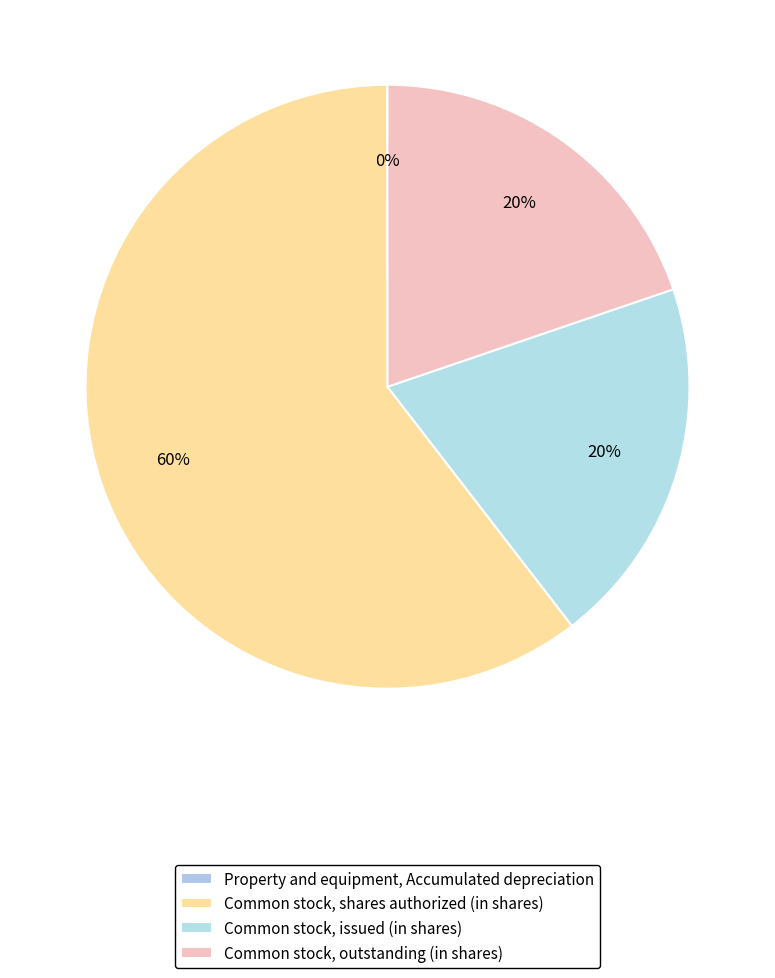

Rank the categories by value from lowest to highest.

Property and equipment, Accumulated depreciation, Common stock, issued (in shares), Common stock, outstanding (in shares), Common stock, shares authorized (in shares)